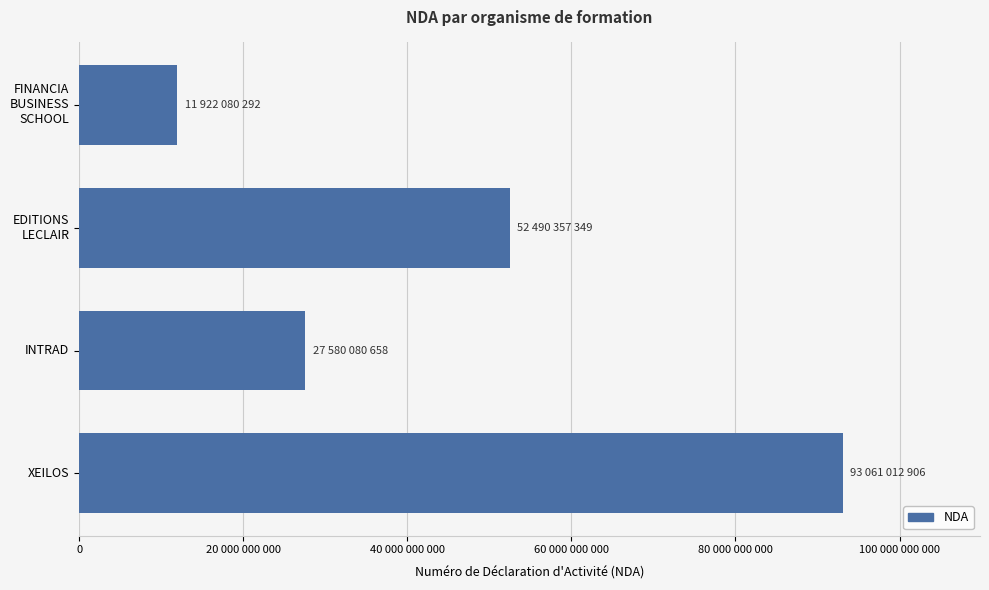

Does the chart contain any negative values?

No